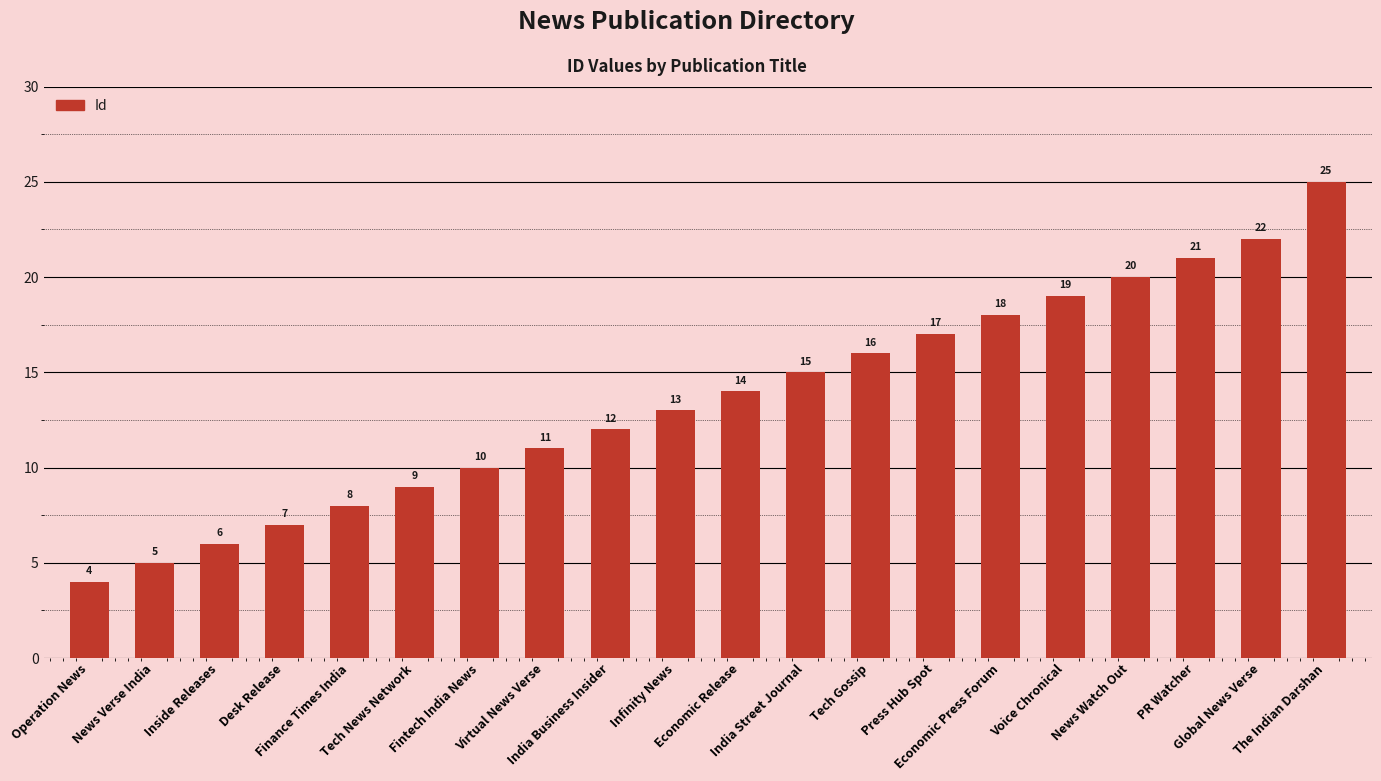

What position from the right is Economic Press Forum?

6